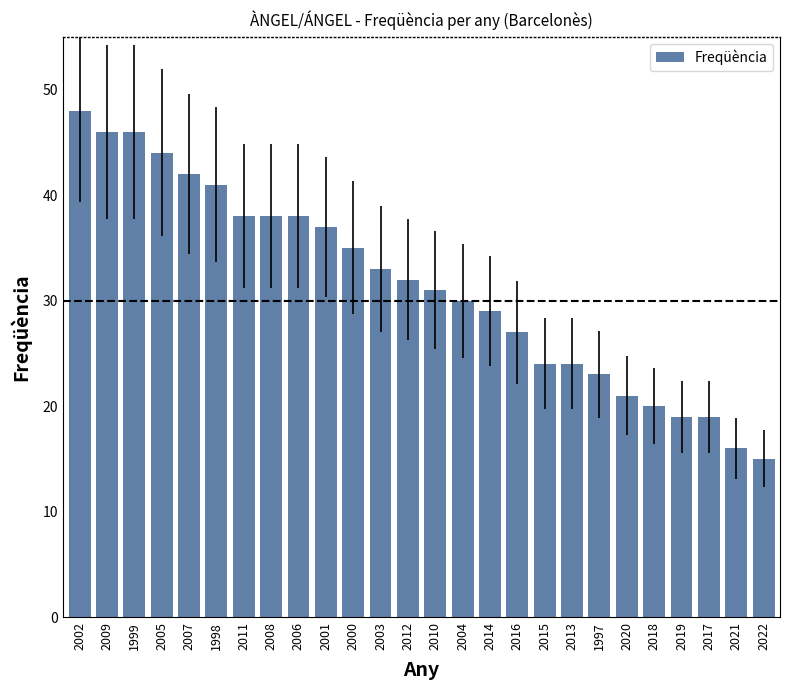

What is the label of the 25th bar from the left?

2021